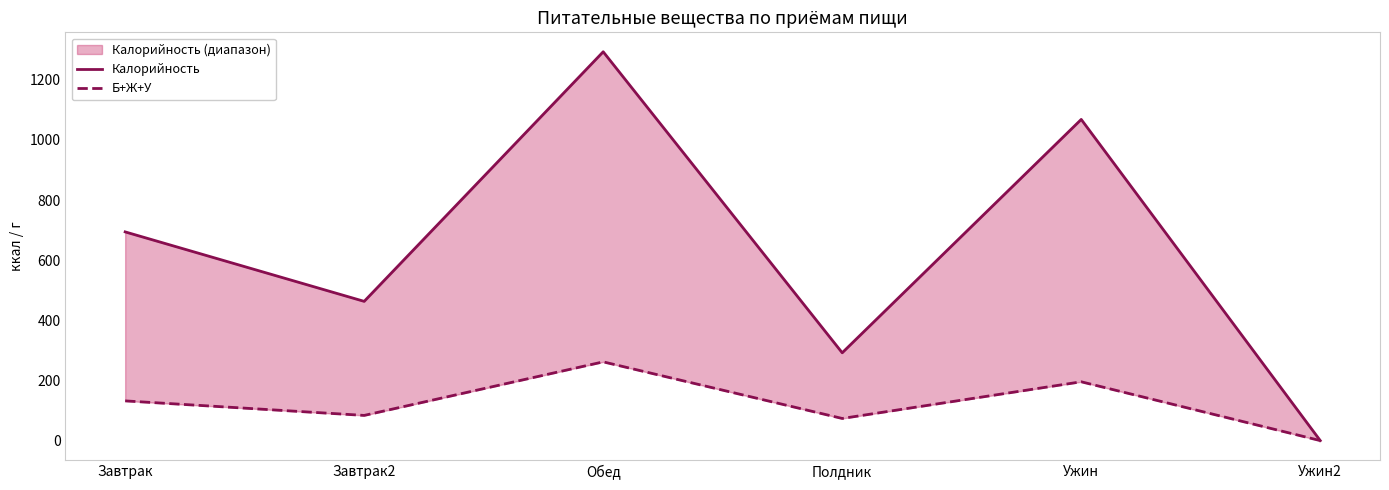

Where is Б+Ж+У nearest to the value 130?

Завтрак